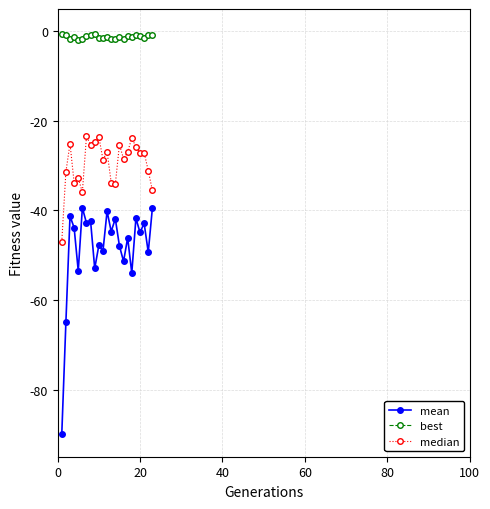

True or false: mean has more than 2 interior local peaks.

True